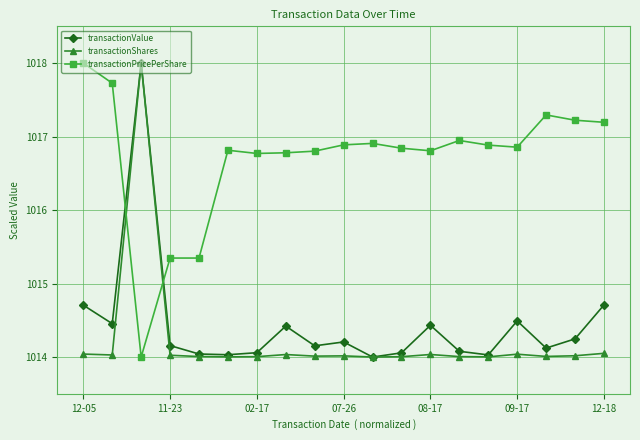

How many data points in transactionPricePerShare are less than 1016?

3